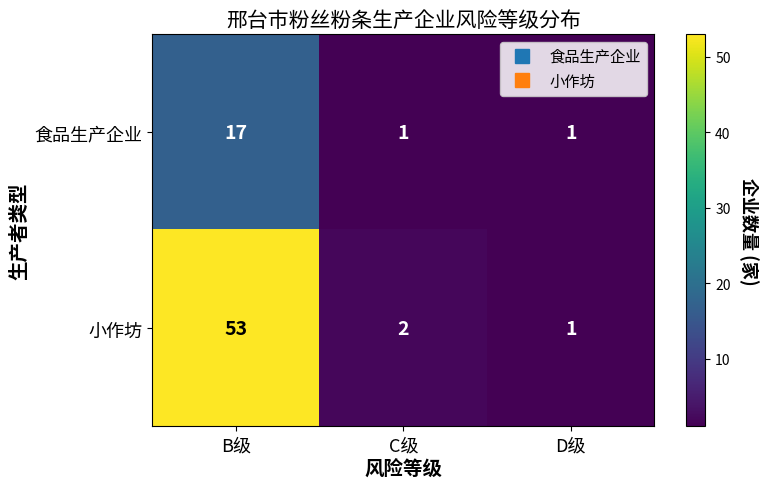

What is the sum of all 食品生产企业 values?

19